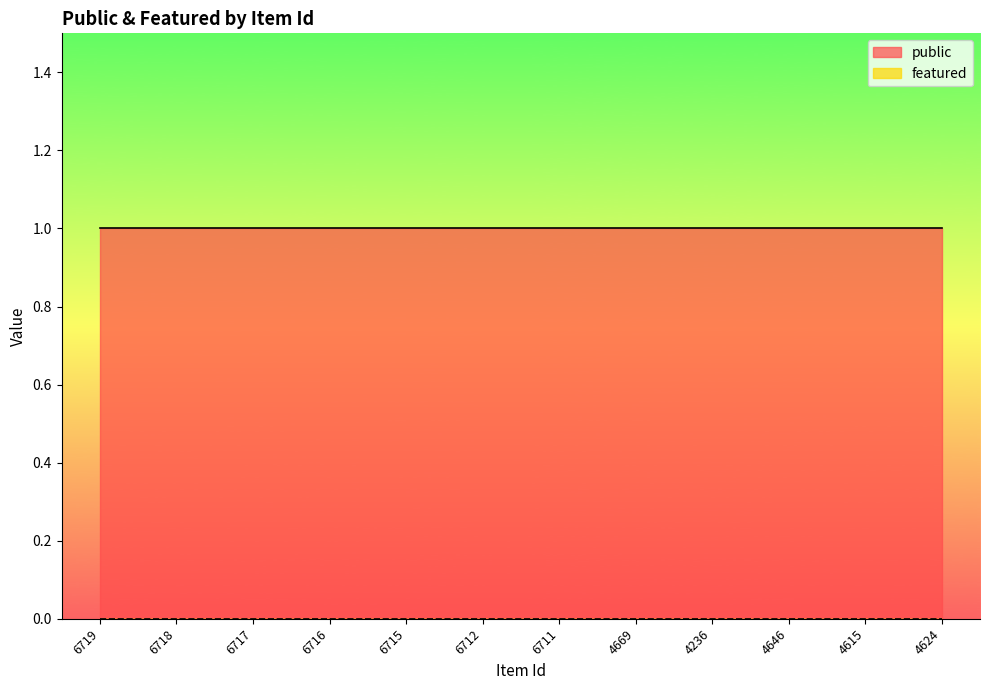

The value of public at 4669 is 2. True or false?

False